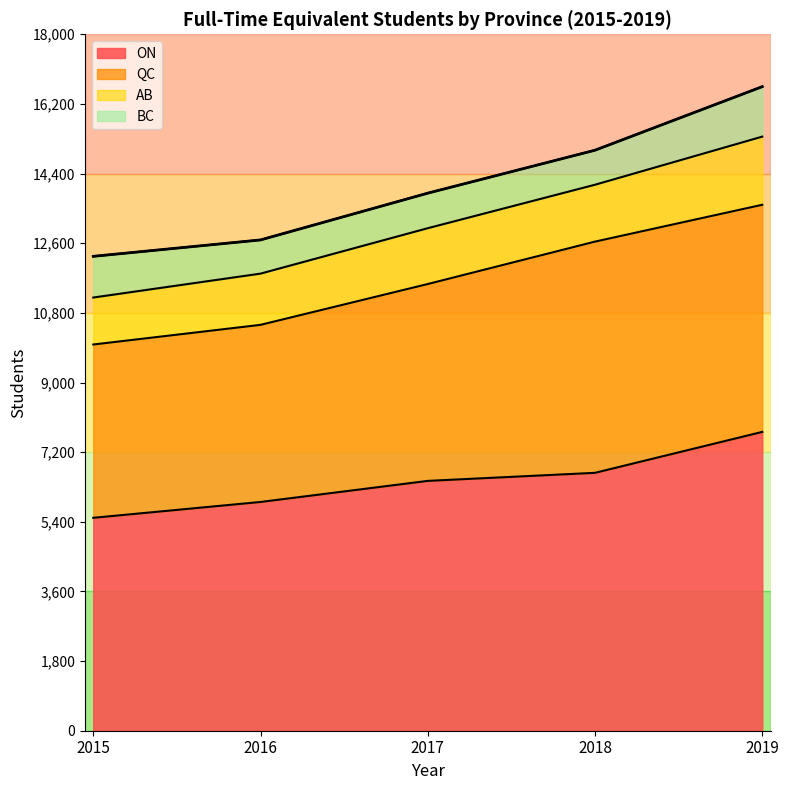

What is the sum of the AB values at 2015 and 2017?

2657.0